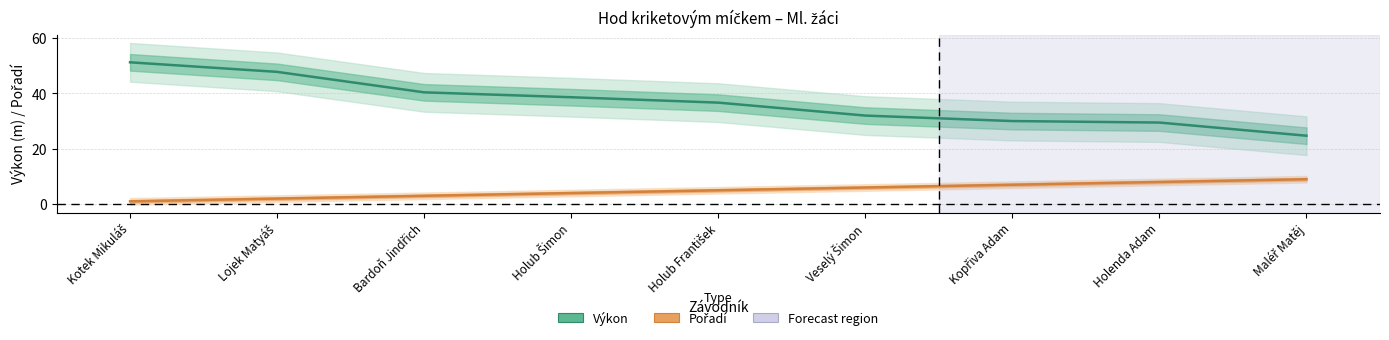

Is it true that Výkon equals 24.7 at Maléř Matěj?

True